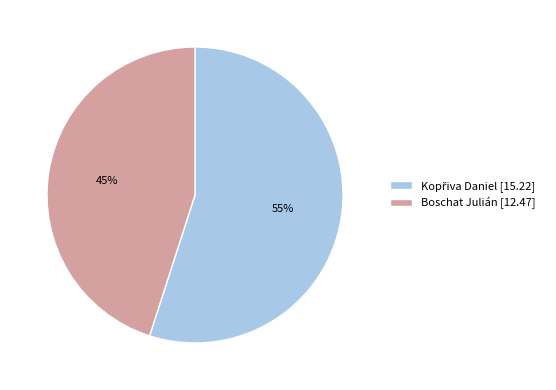

Is it true that Boschat Julián [12.47] is 45% of the pie?

True